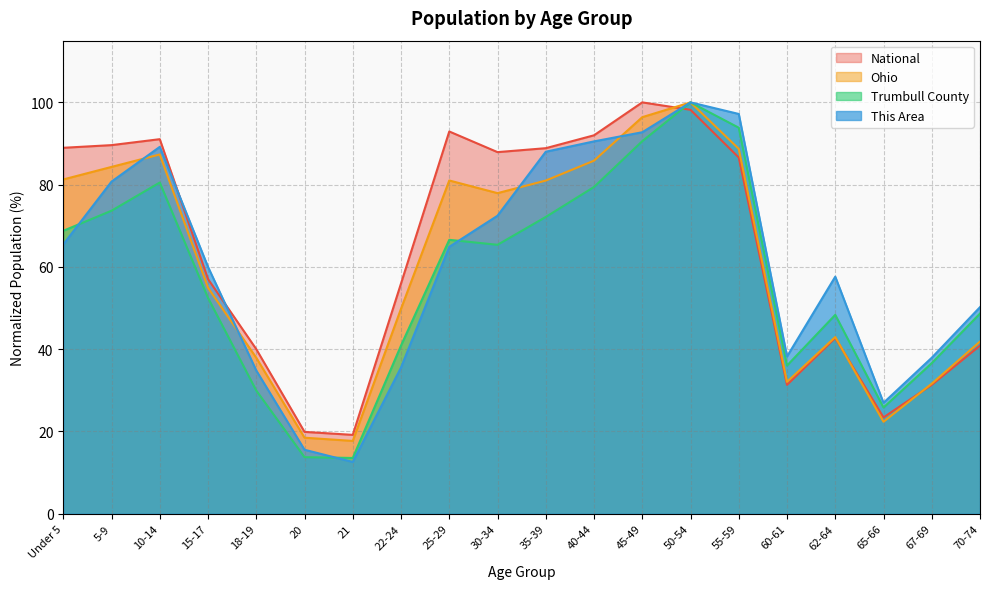

Is it true that National equals 87.9 at 30-34?

True